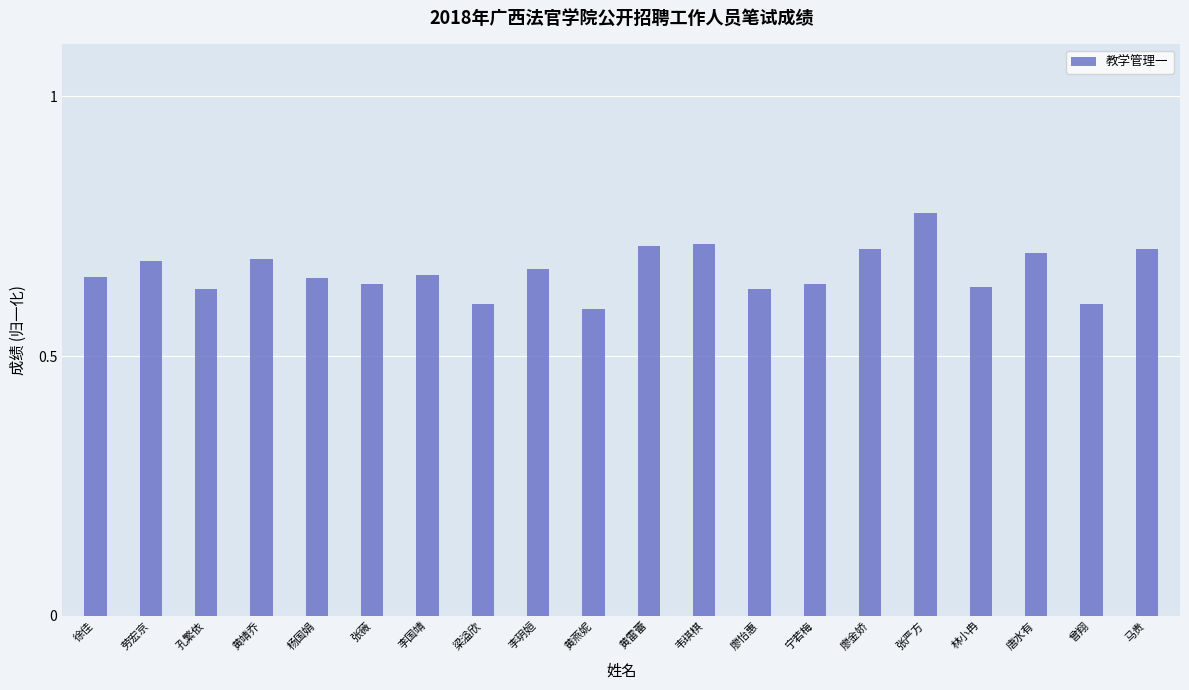

What is the change in value from 李国靖 to 廖金娇?

+0.1